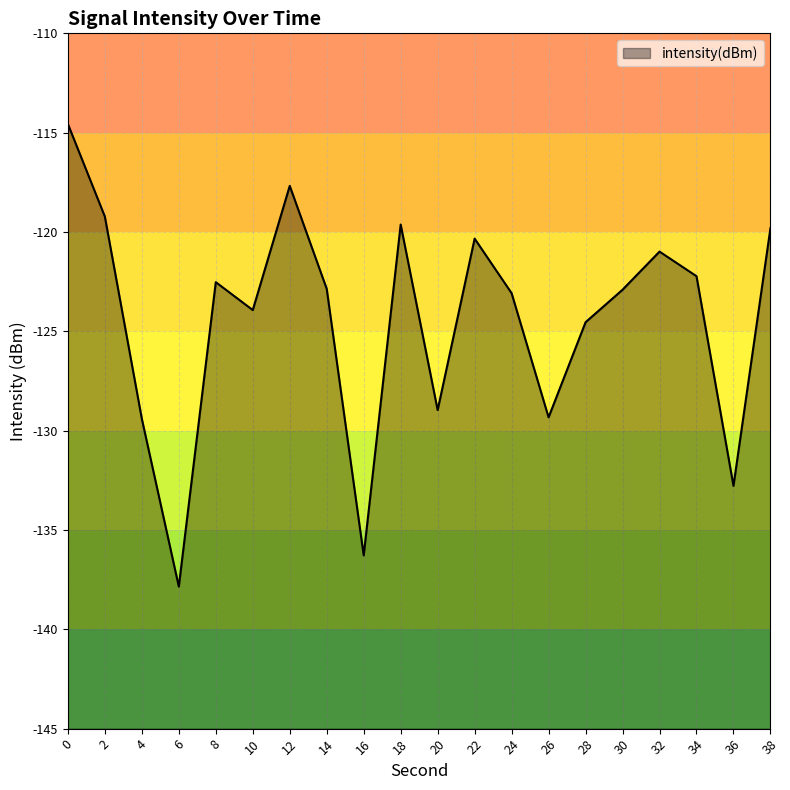

True or false: the data shows -120.3 at 22.

True